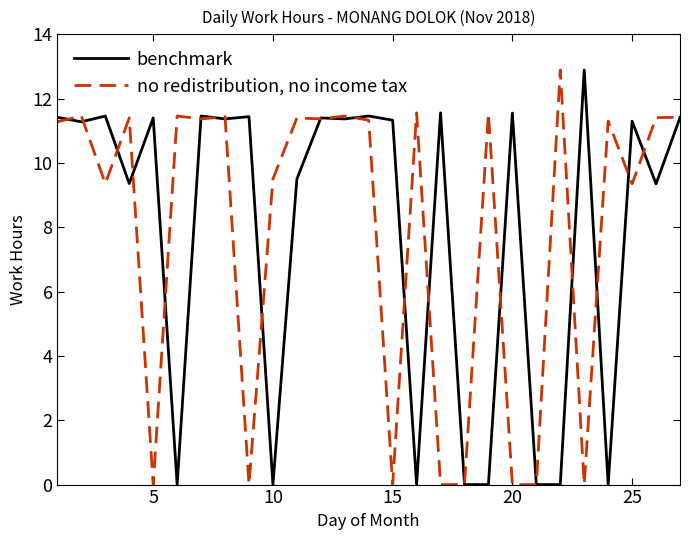

What is the maximum value shown in the chart?

12.9